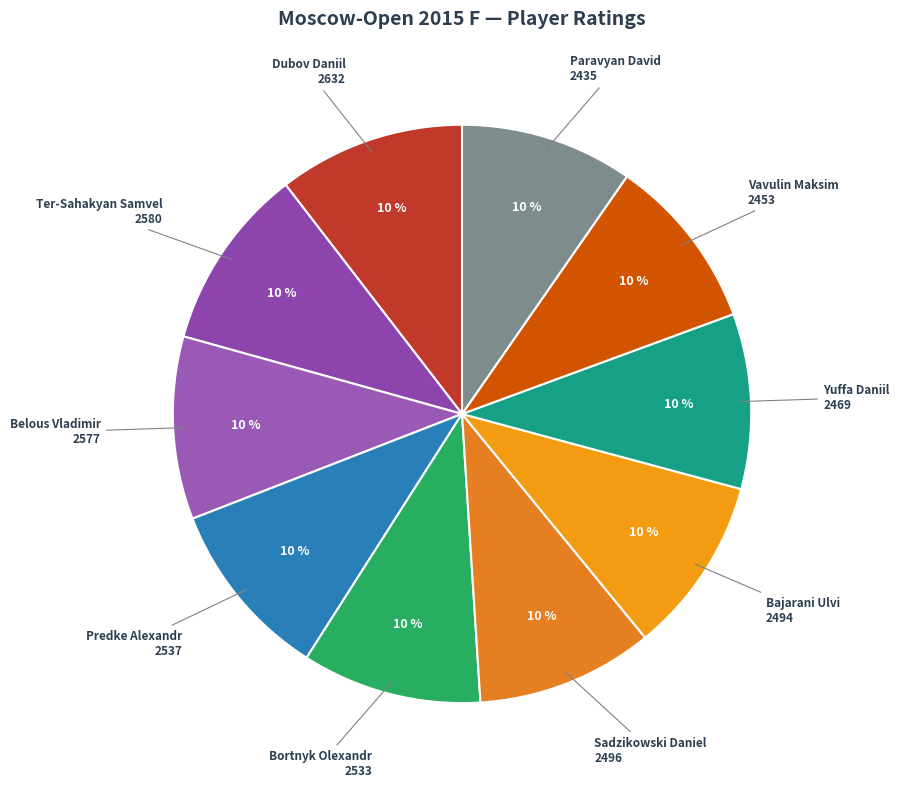

True or false: Vavulin Maksim accounts for 10% of the total.

True